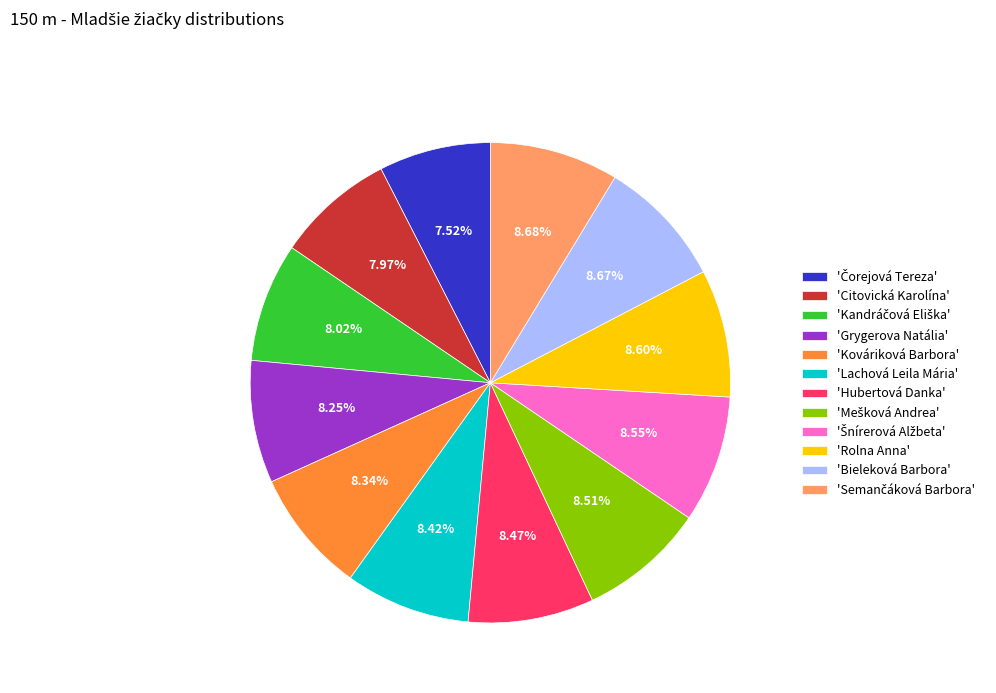

Is 'Citovická Karolína' the majority of the pie?

No